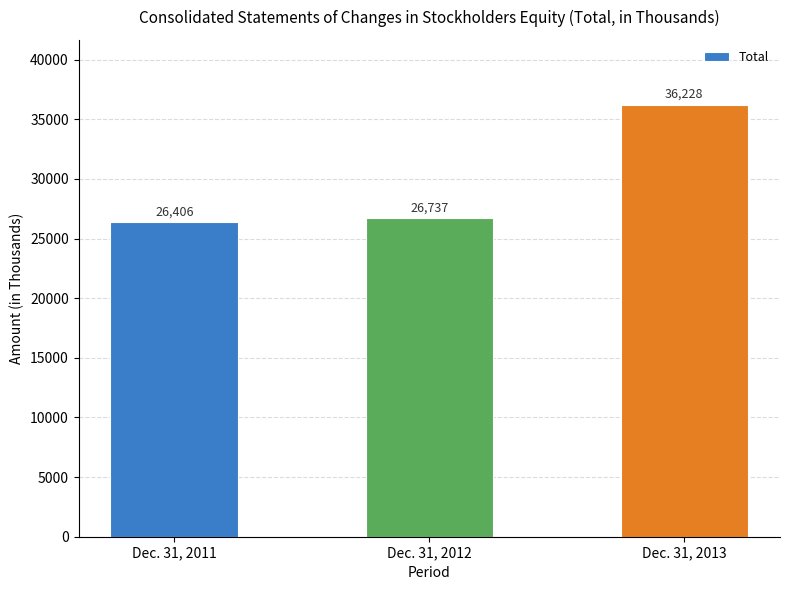

Is it true that the value at Dec. 31, 2011 is 26406?

True